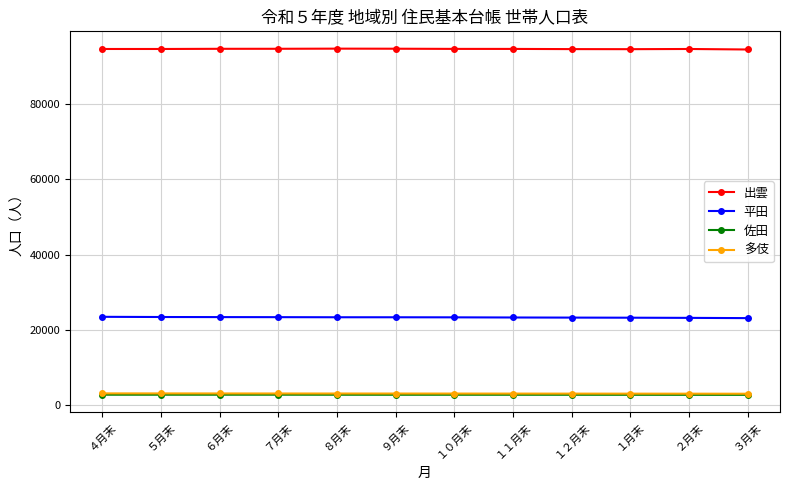

True or false: 佐田 and 平田 cross at least once.

False